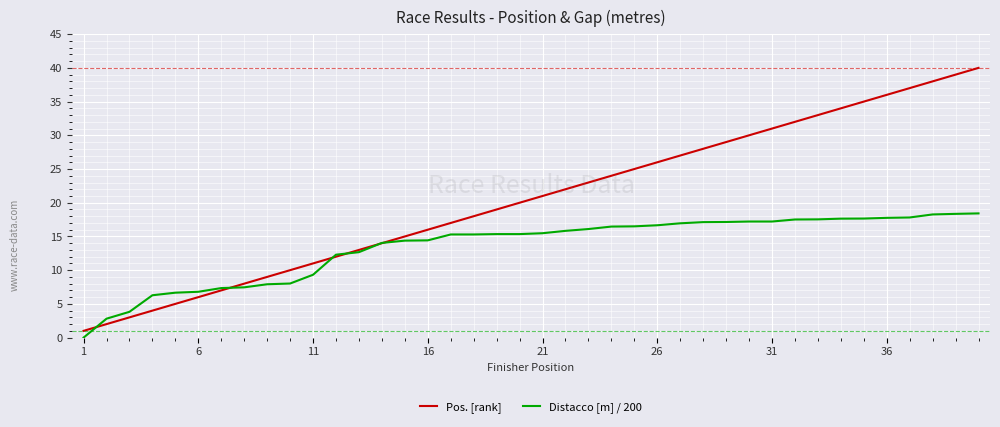

What is the highest value of the Distacco [m] / 200 series?

18.4